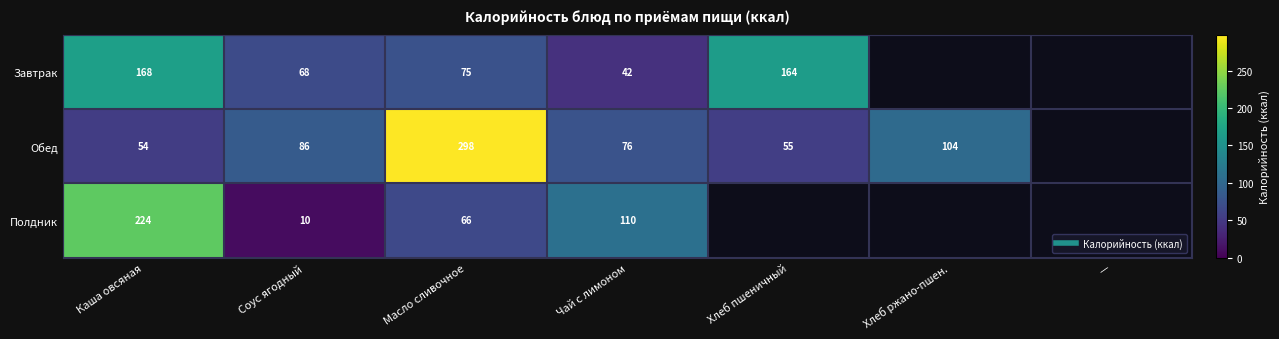

Where is Полдник nearest to the value 112?

Чай с лимоном